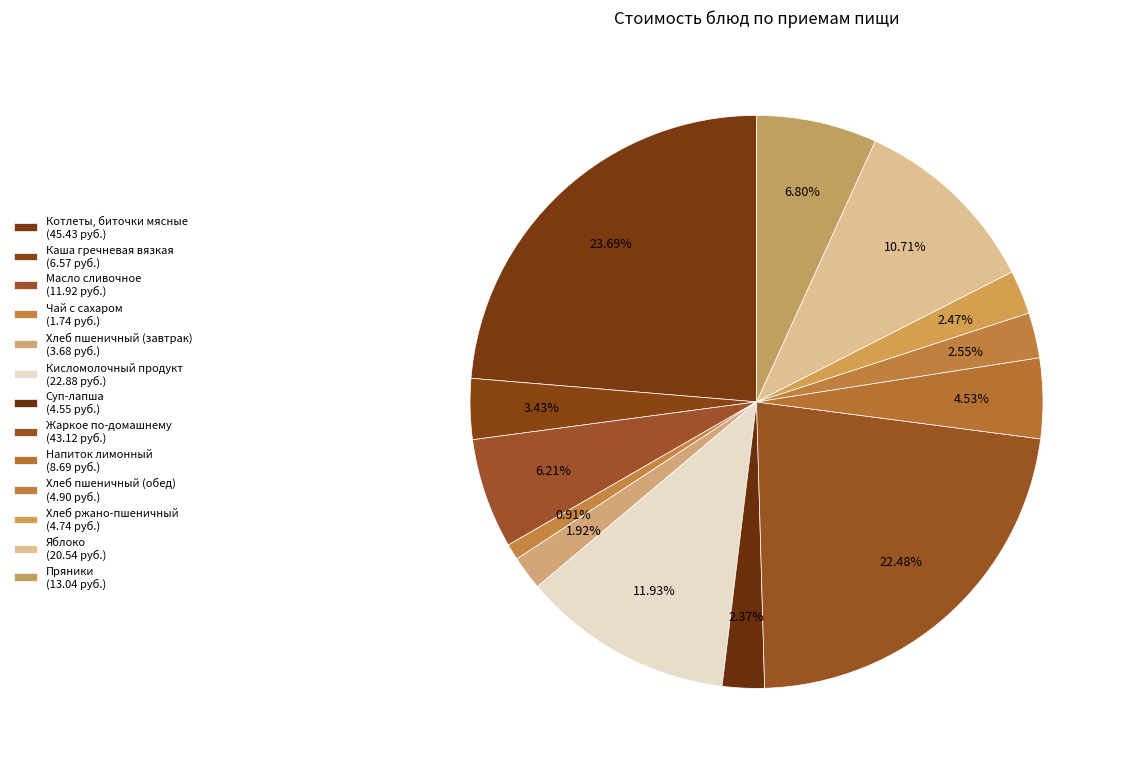

How many segments does this pie chart have?

13